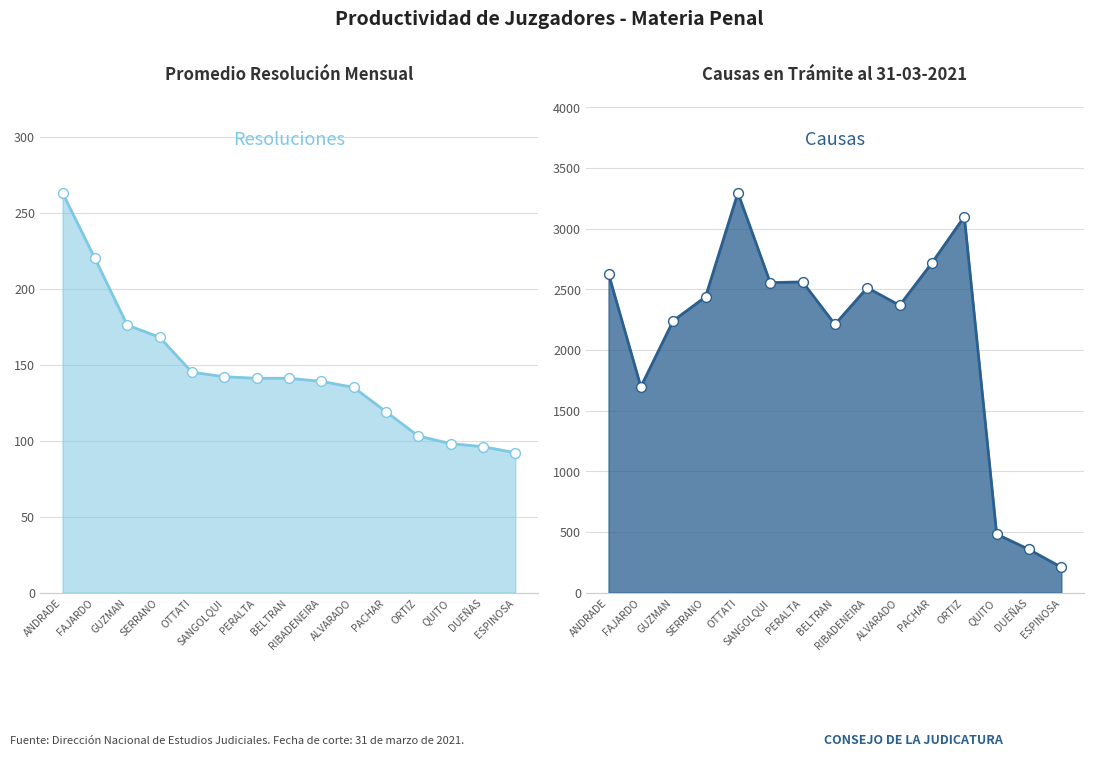

Is the value of PENAL at DUEÑAS greater than the value of Causas en Tramite at SERRANO?

No